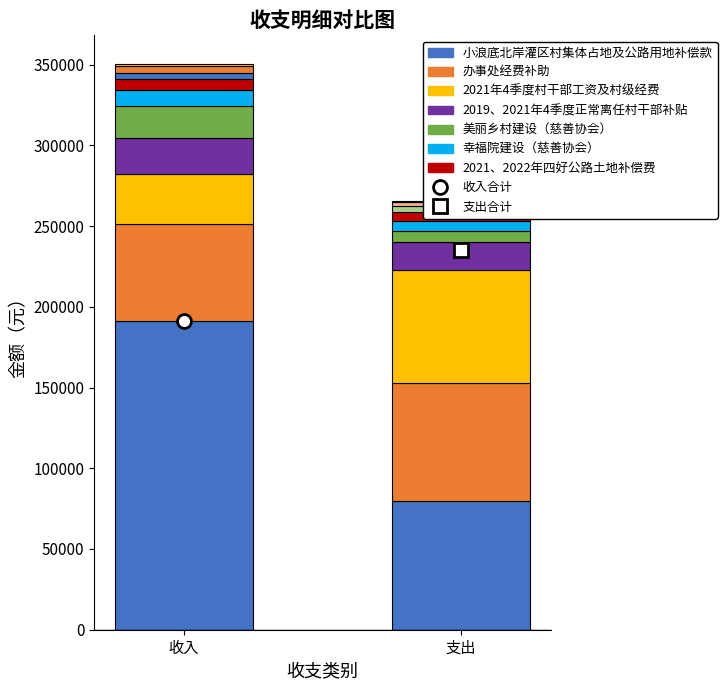

How many values in the 收入金额 series exceed 20000?

4